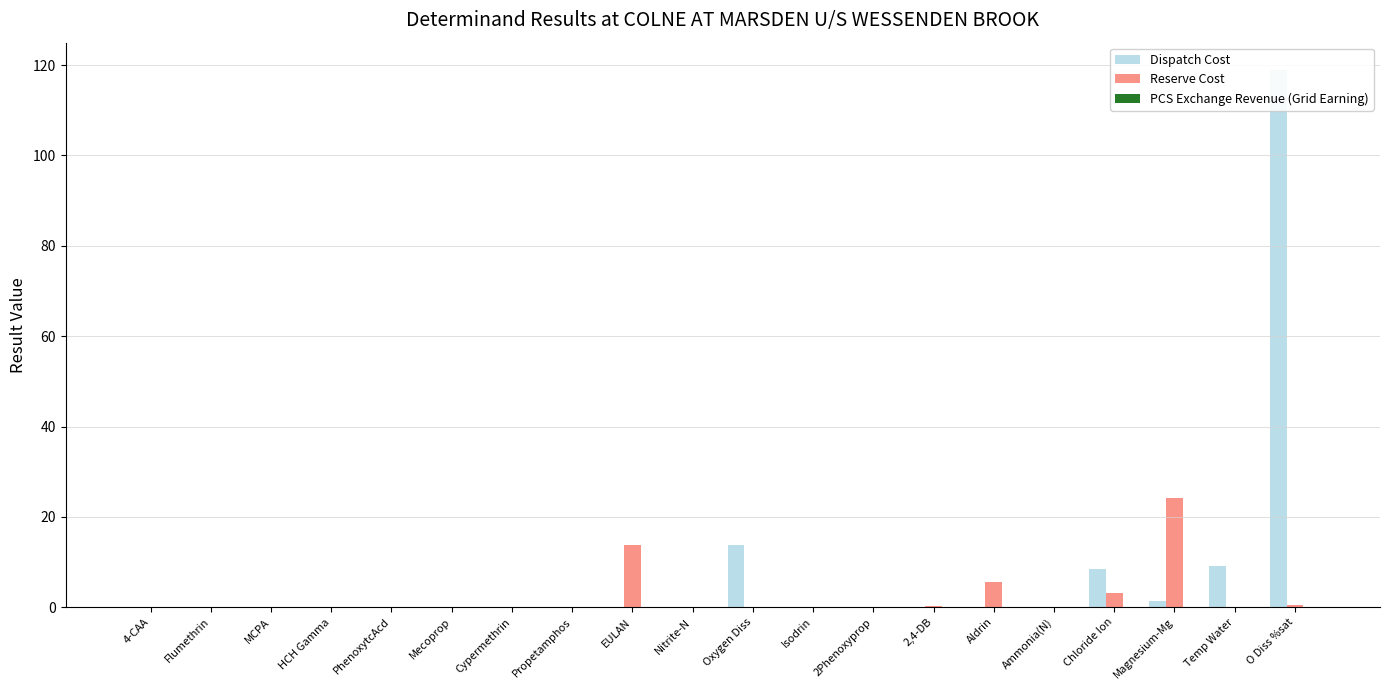

Count the number of data series in this chart.

3